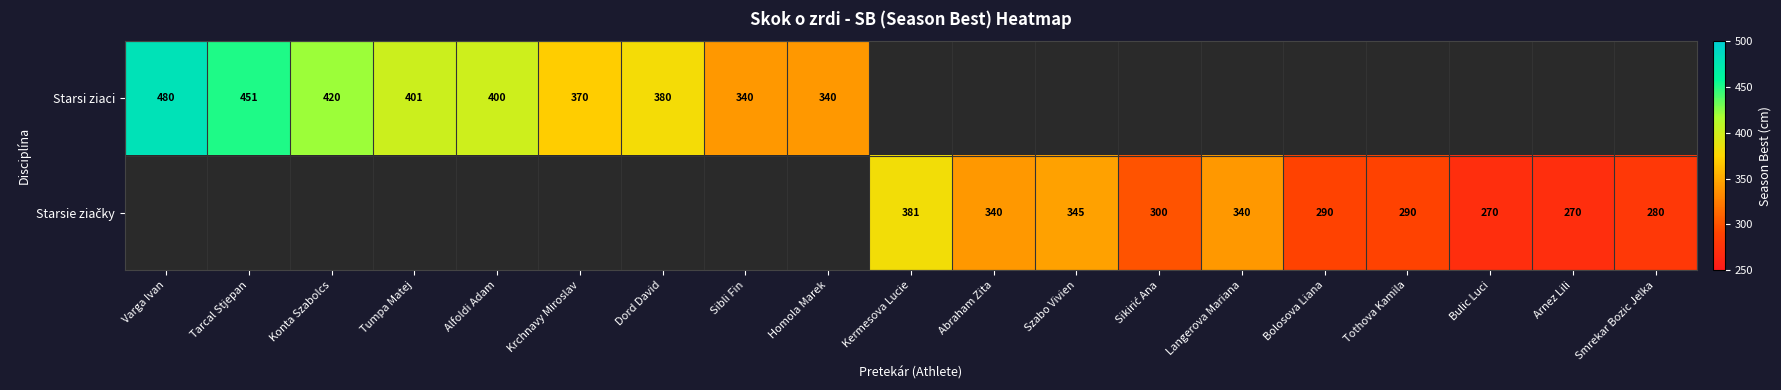

How many series are shown in this chart?

2